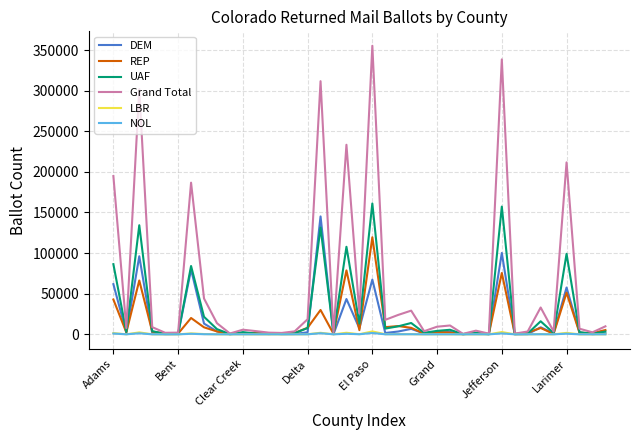

How many times do LBR and NOL cross each other?

4